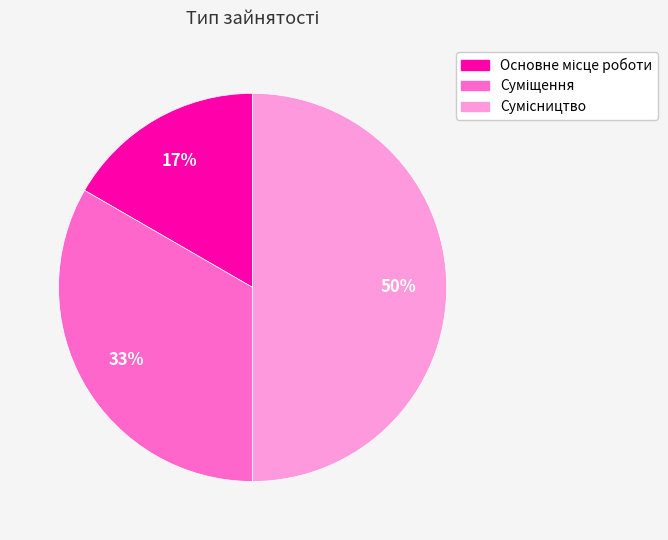

To the nearest percent, what is the difference between the largest and smallest slice percentages?

33%